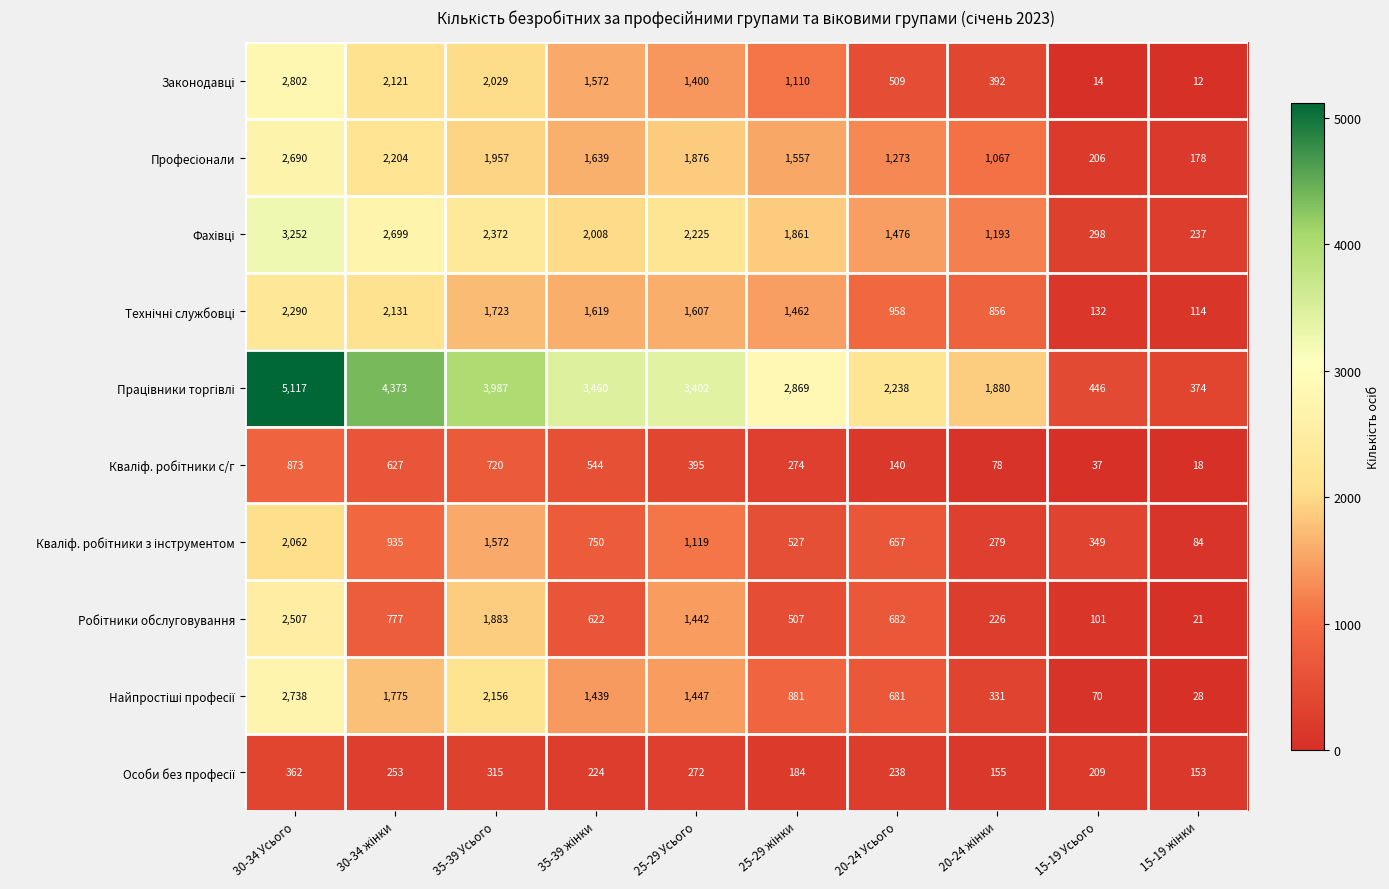

What is the spread (max minus min) of values at 30-34 Усього?

4755